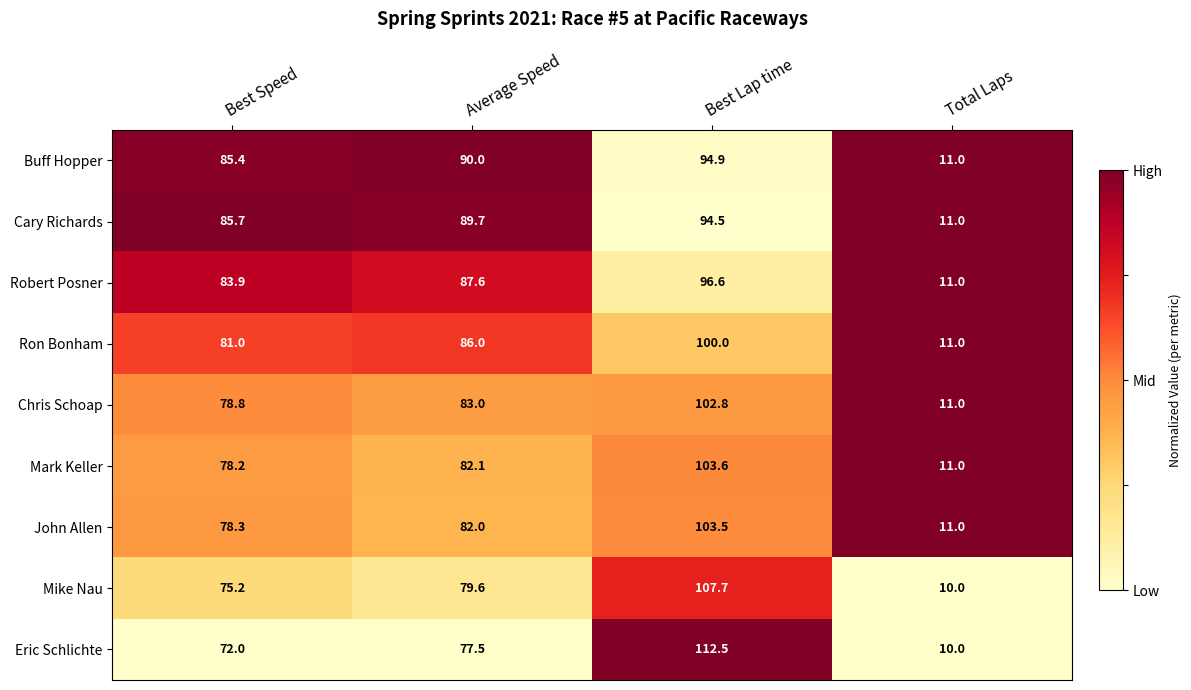

The Eric Schlichte series shows 112.5 at Best Lap time. True or false?

True